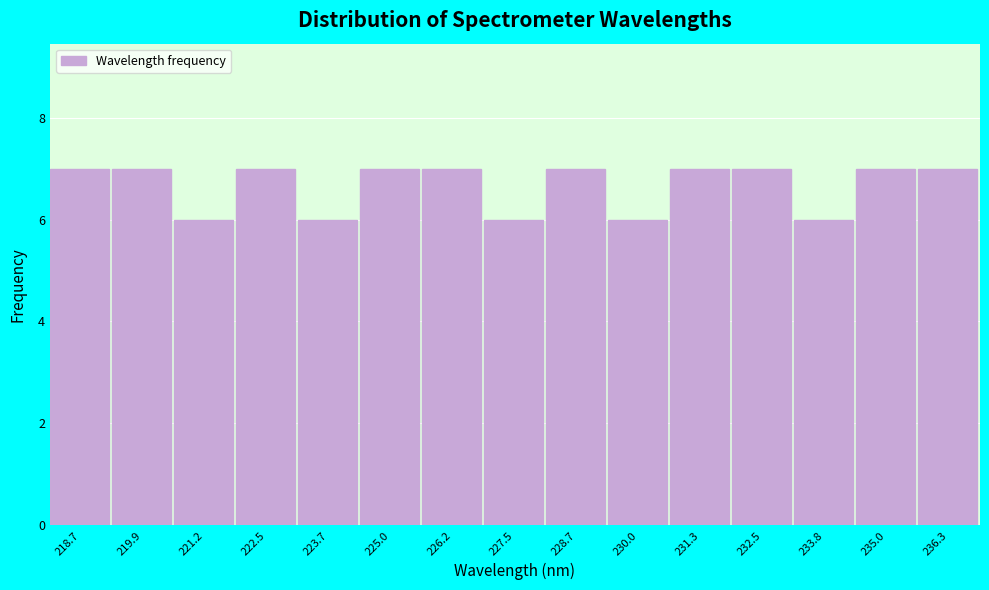

What is the height of the bar covering 226.8 to 228.2 on the x-axis? Neither the bar edges nor the heights are printed on the chart, so give them approximately, as read against the axes.

6